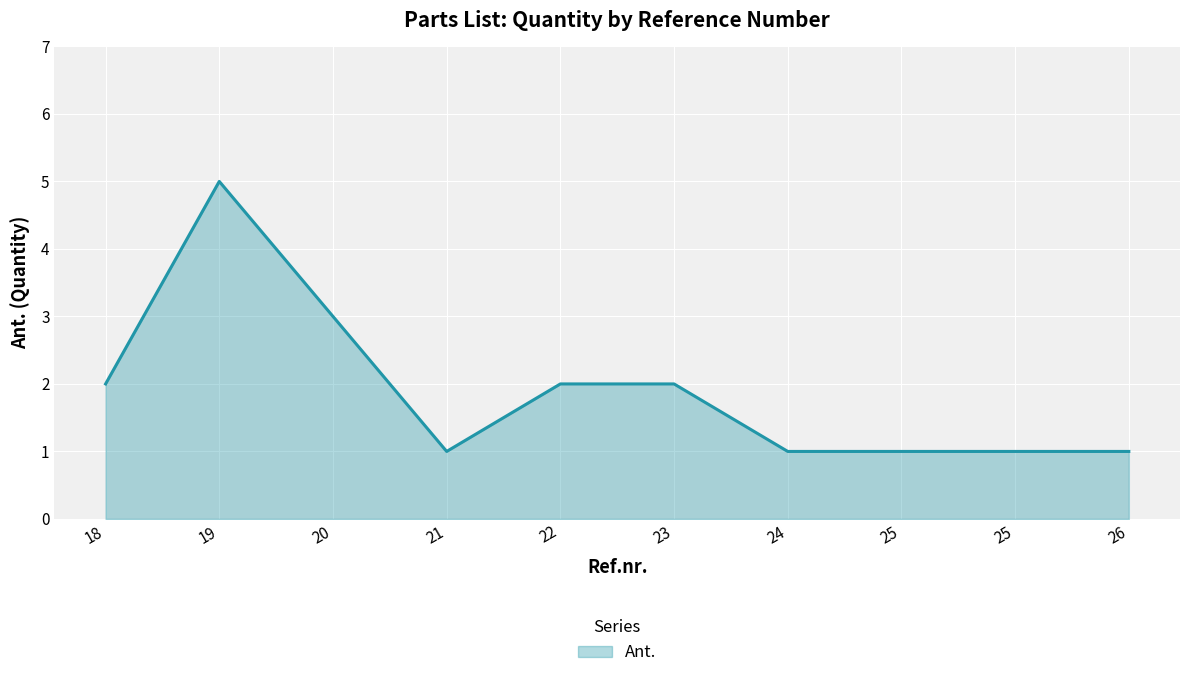

Where is the first local minimum?

21